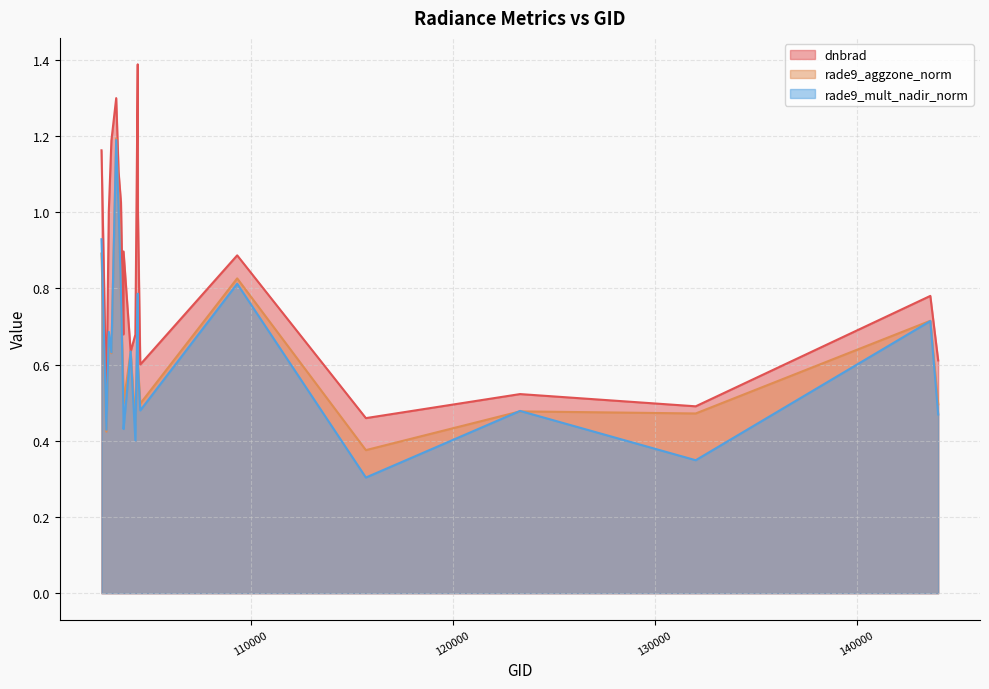

At which category does dnbrad reach its first local valley?

102845